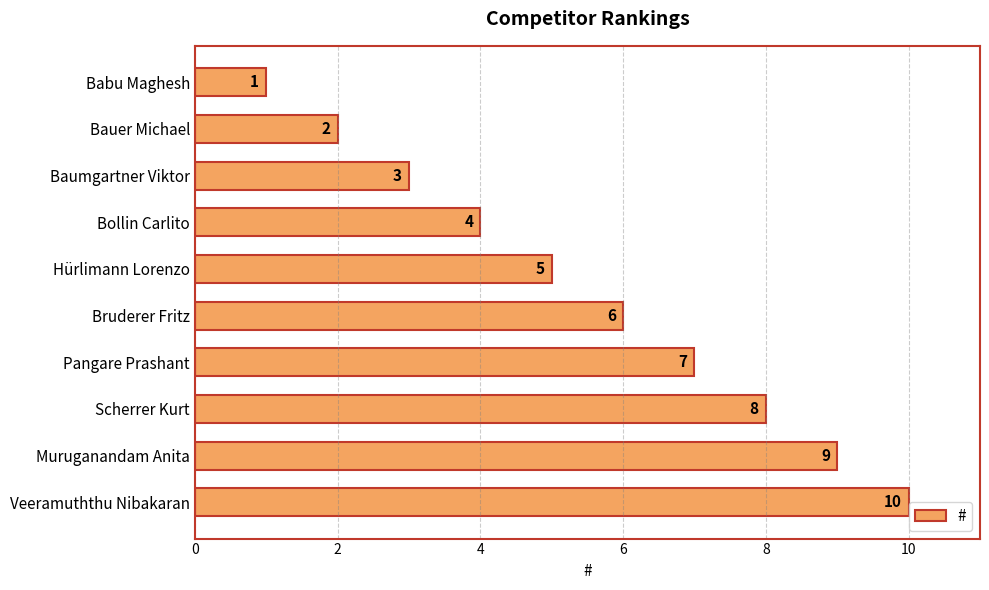

Count the values in the range 3 to 8.

6